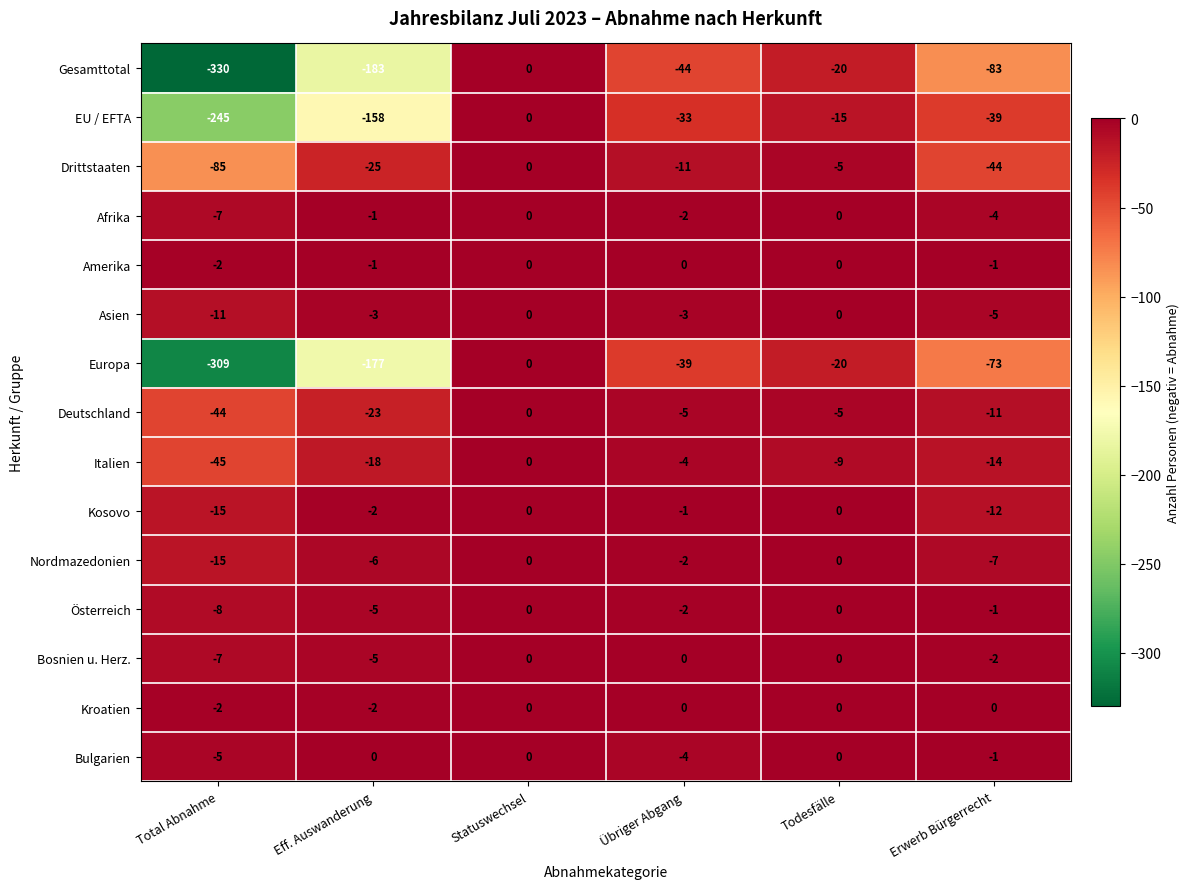

What is the difference between the maximum and minimum values in the Drittstaaten series?

85